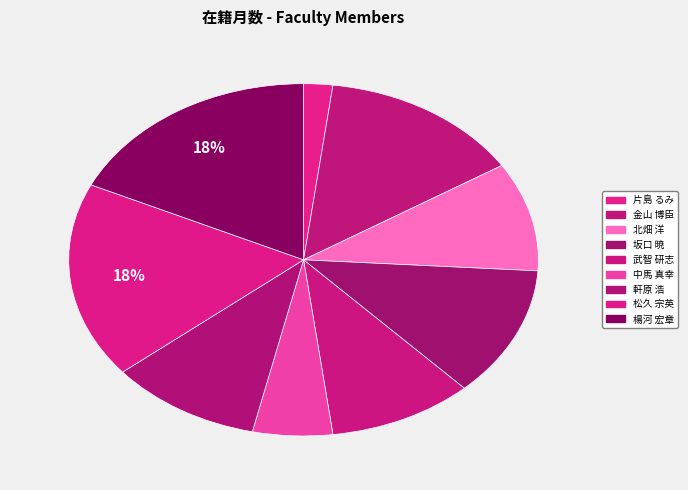

Count the number of slices in the pie.

9